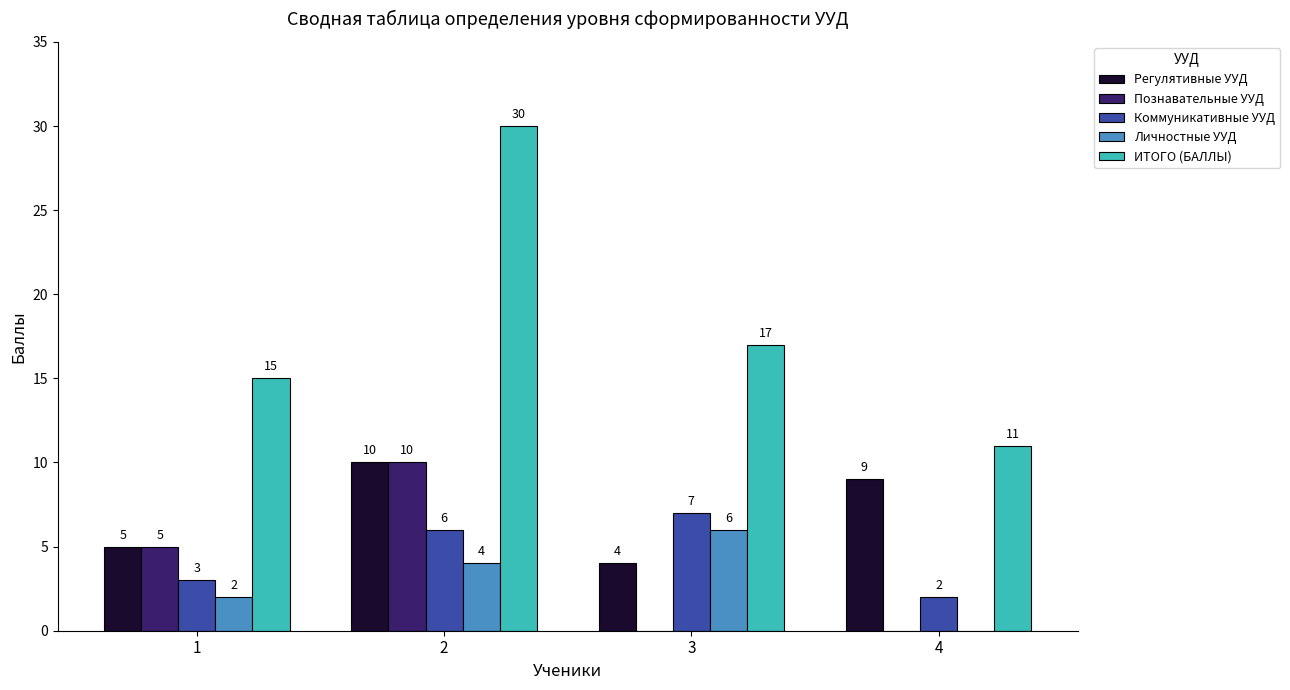

Is it true that ИТОГО (БАЛЛЫ) equals 9 at 2?

False